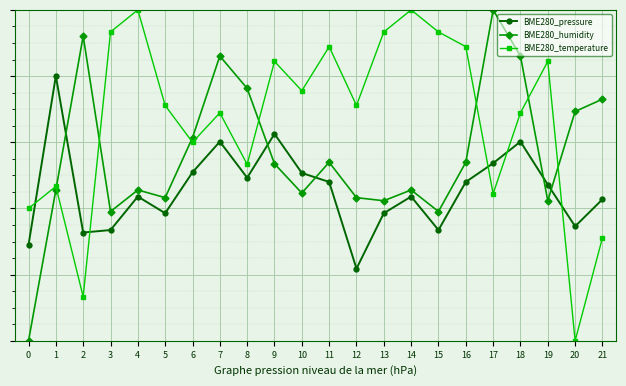

At which category is the sum across all series the highest?

7